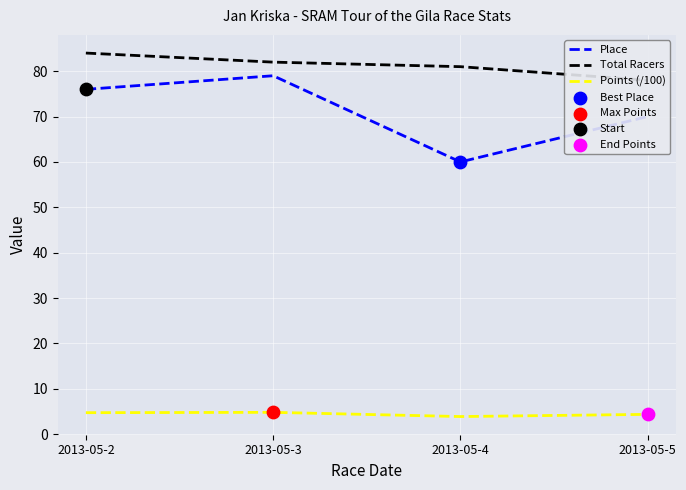

Which series contains the lowest Y value?

Points (/100)